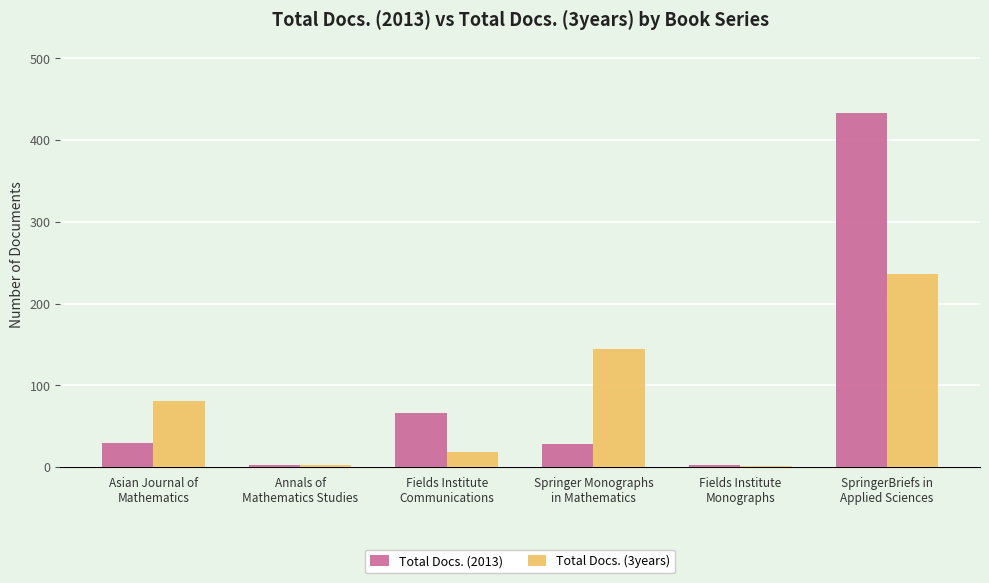

Does the chart contain stacked bars?

No